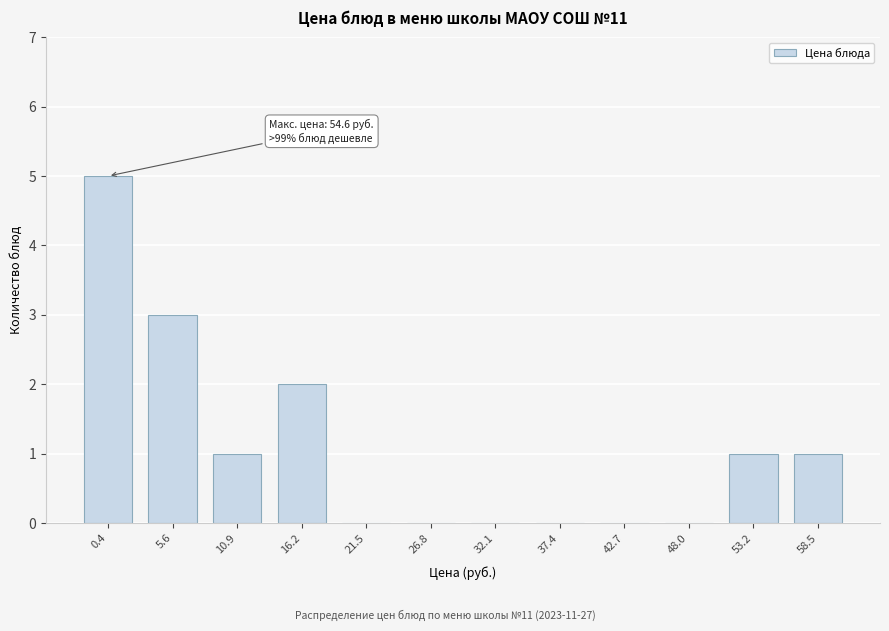

Reading left to right, what are all the values shown in this chart?

0.4=5	5.6=3	10.9=1	16.2=2	21.5=0	26.8=0	32.1=0	37.4=0	42.7=0	48.0=0	53.2=1	58.5=1